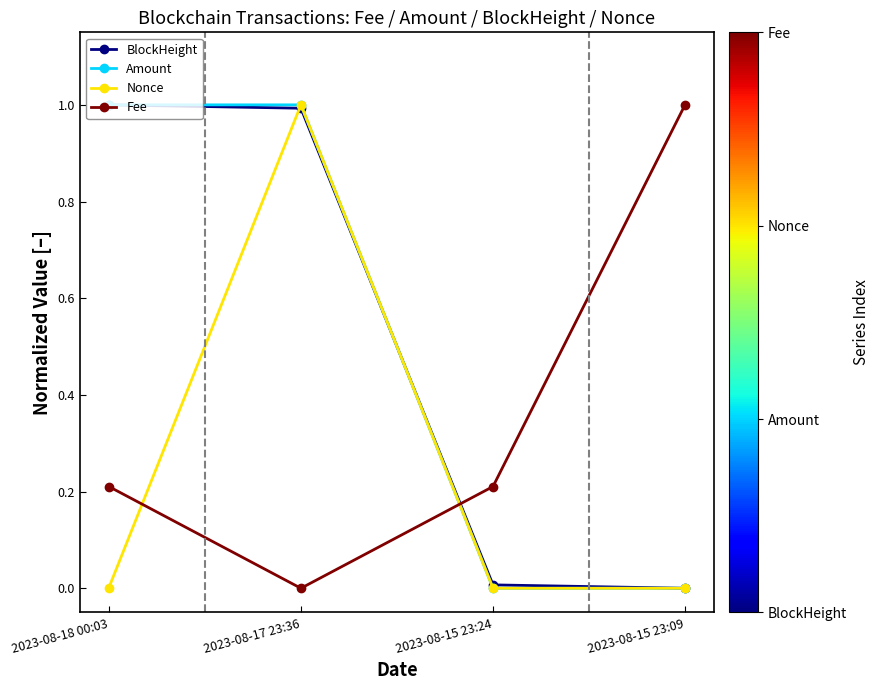

How many lines are shown in the chart?

4